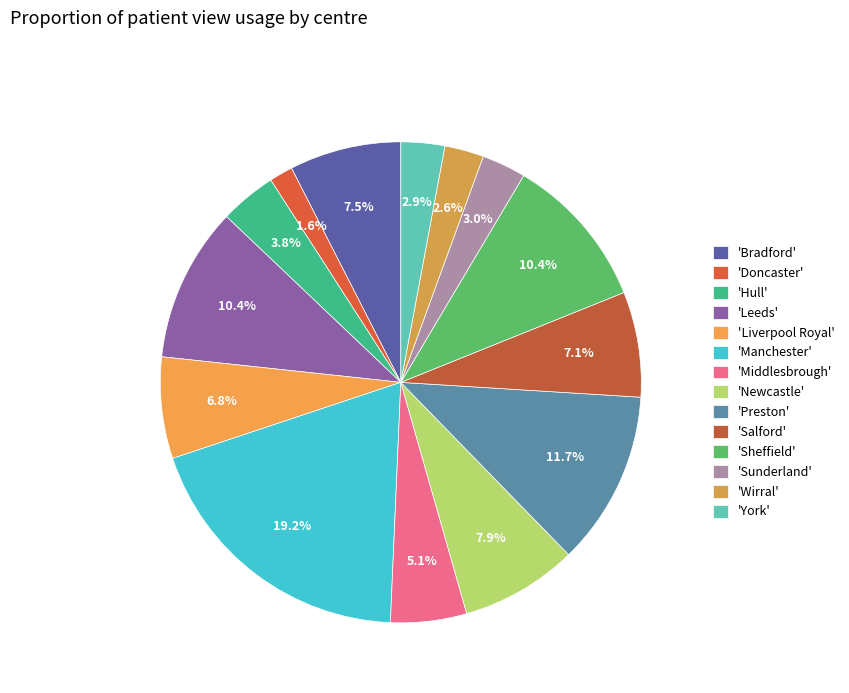

How many segments does this pie chart have?

14